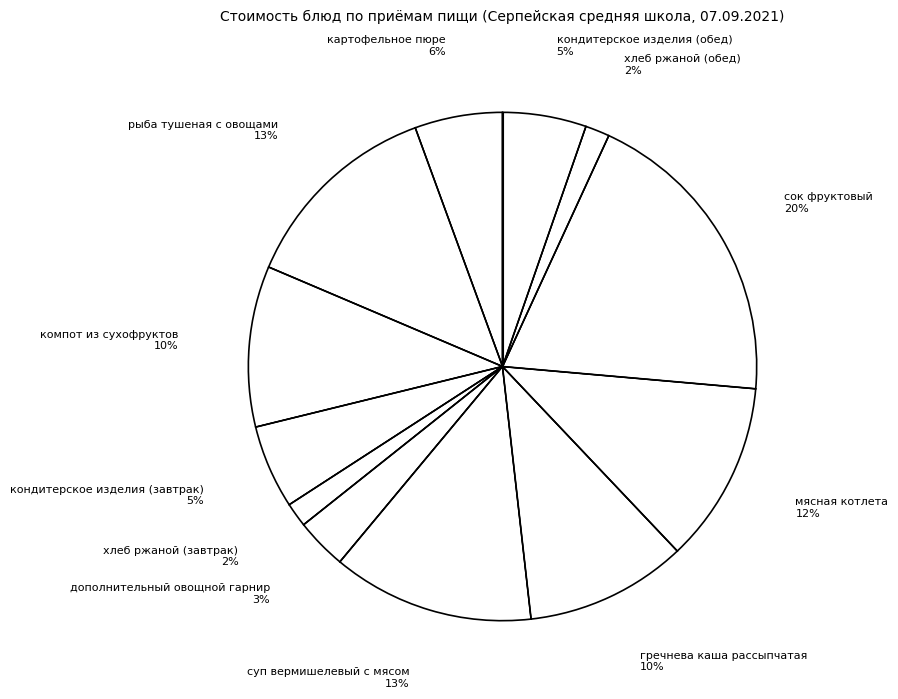

How many slices are in this pie chart?

12